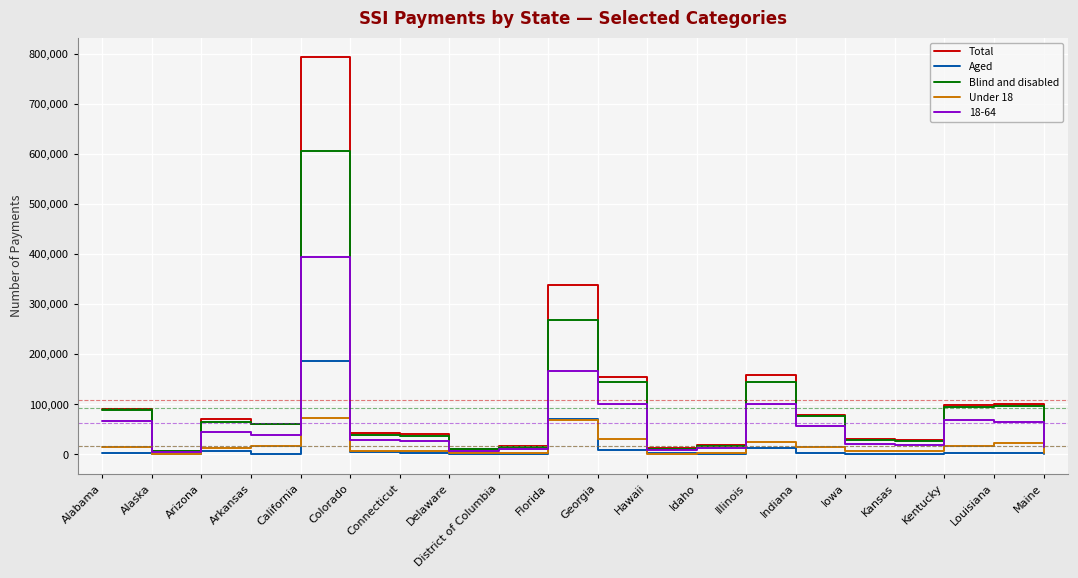

List the series in order of their peak value, highest first.

Total, Blind and disabled, 18-64, Aged, Under 18